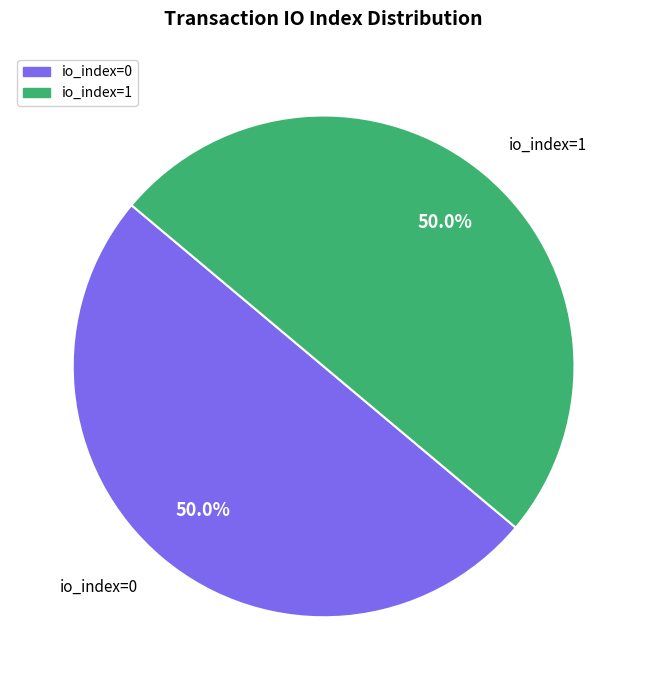

Do io_index=0 and io_index=1 together represent more than half of the pie?

Yes